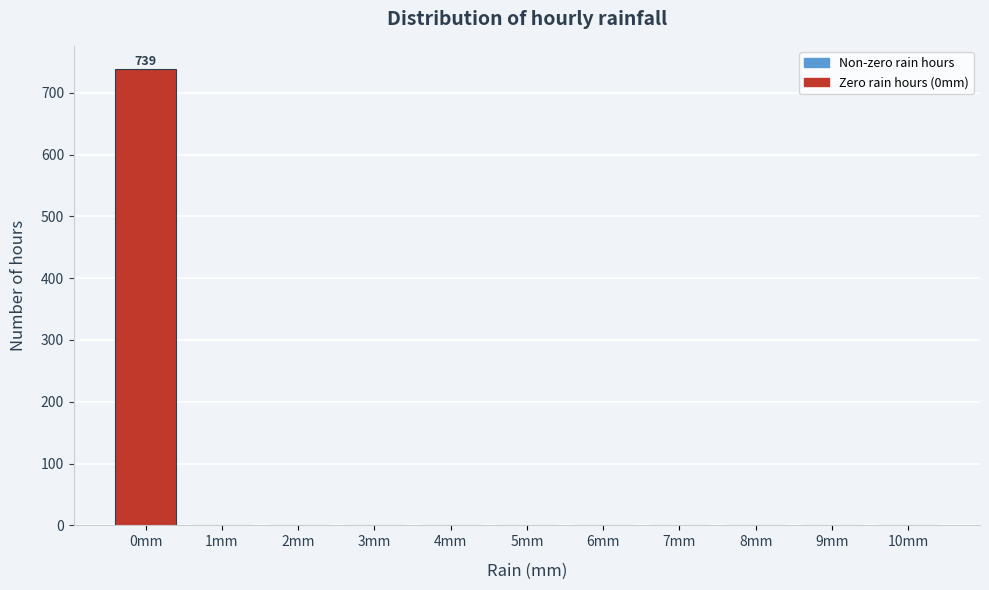

Which range on the x-axis has the tallest bar?

-0.5 to 0.5